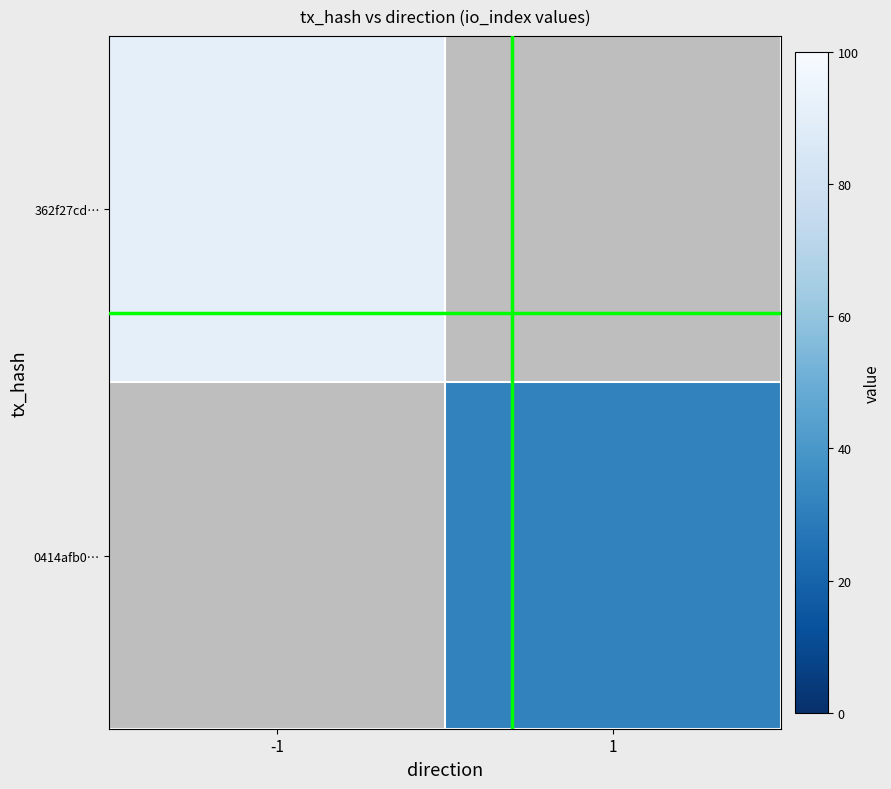

How many values in 362f27cd… are above zero?

1